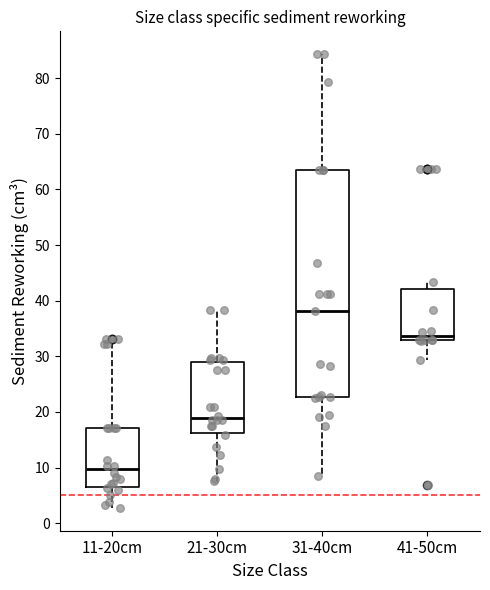

Which box is the tallest, from its lower edge to its upper edge?

31-40cm